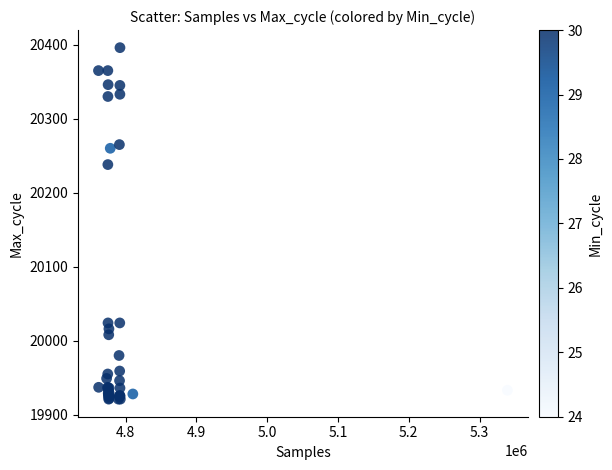

What Y value in the scatter plot is closest to 20158?

20238